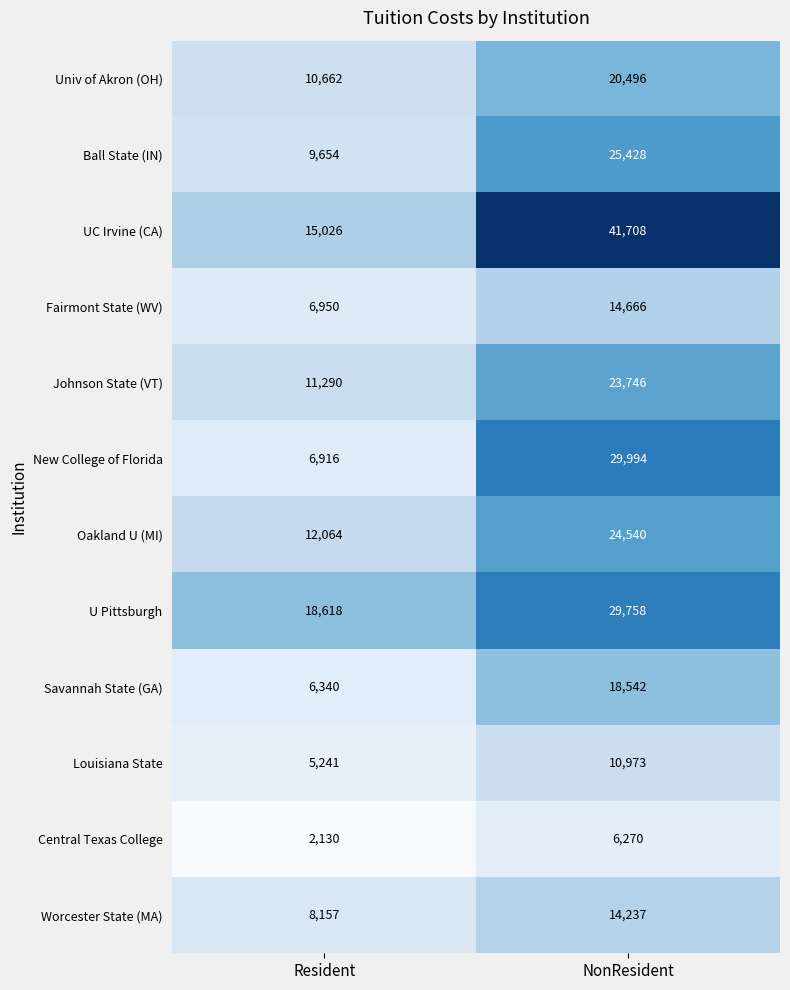

Reading right to left, transcribe all the data shown in this chart.

Univ of Akron (OH): NonResident=20496	Resident=10662
Ball State (IN): NonResident=25428	Resident=9654
UC Irvine (CA): NonResident=41708	Resident=15026
Fairmont State (WV): NonResident=14666	Resident=6950
Johnson State (VT): NonResident=23746	Resident=11290
New College of Florida: NonResident=29994	Resident=6916
Oakland U (MI): NonResident=24540	Resident=12064
U Pittsburgh: NonResident=29758	Resident=18618
Savannah State (GA): NonResident=18542	Resident=6340
Louisiana State: NonResident=10973	Resident=5241
Central Texas College: NonResident=6270	Resident=2130
Worcester State (MA): NonResident=14237	Resident=8157